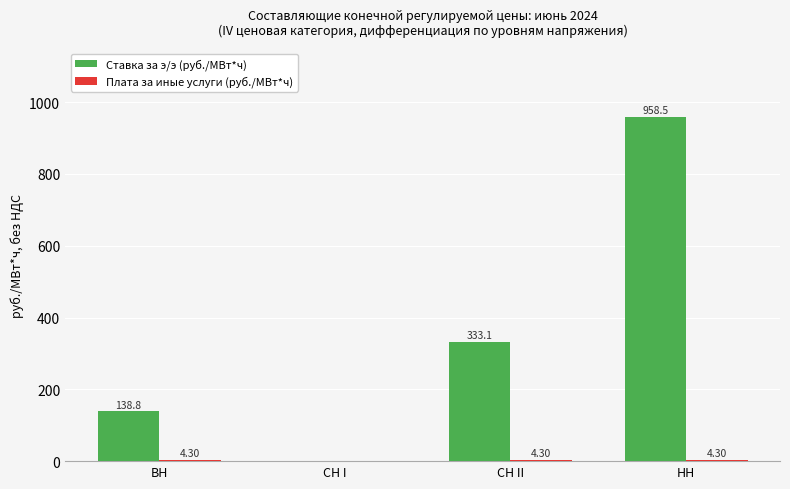

At which category is the sum across all series the highest?

НН